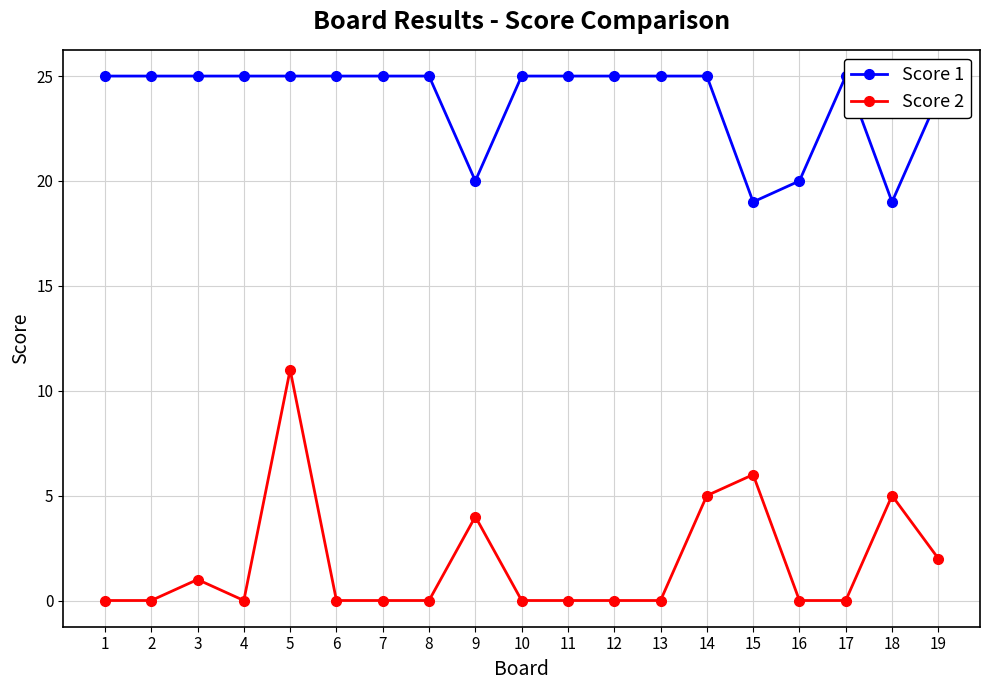

List the labels in order of Score 1 value, smallest first.

15, 18, 9, 16, 19, 1, 2, 3, 4, 5, 6, 7, 8, 10, 11, 12, 13, 14, 17